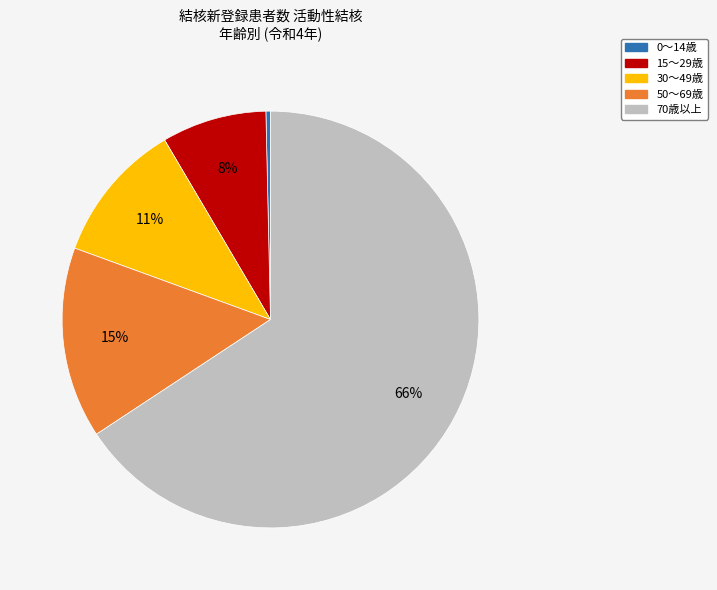

To the nearest percent, what is the average slice percentage?

20%